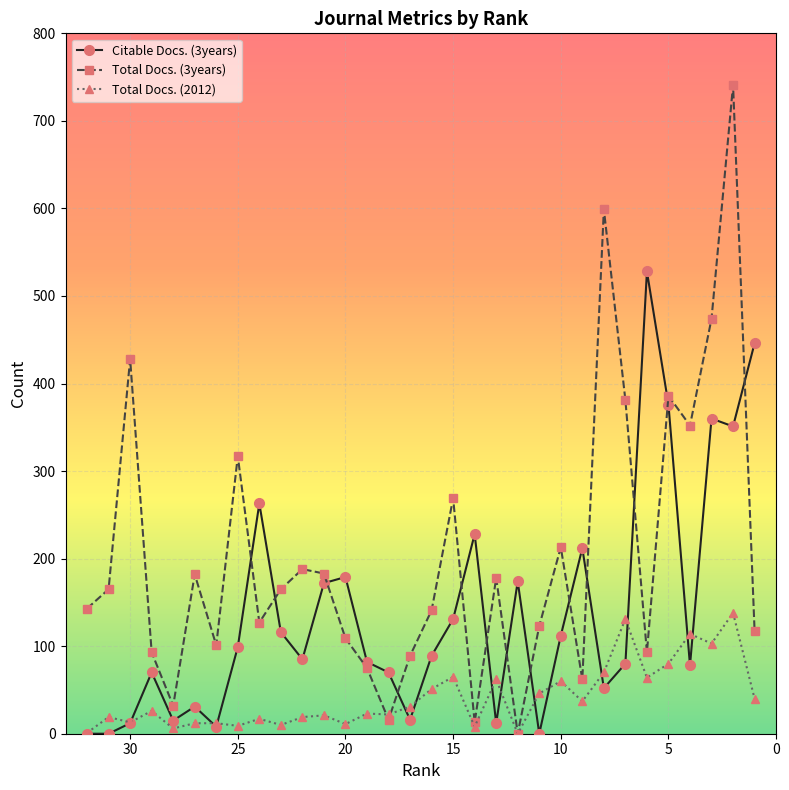

How many data points does each series have?

32